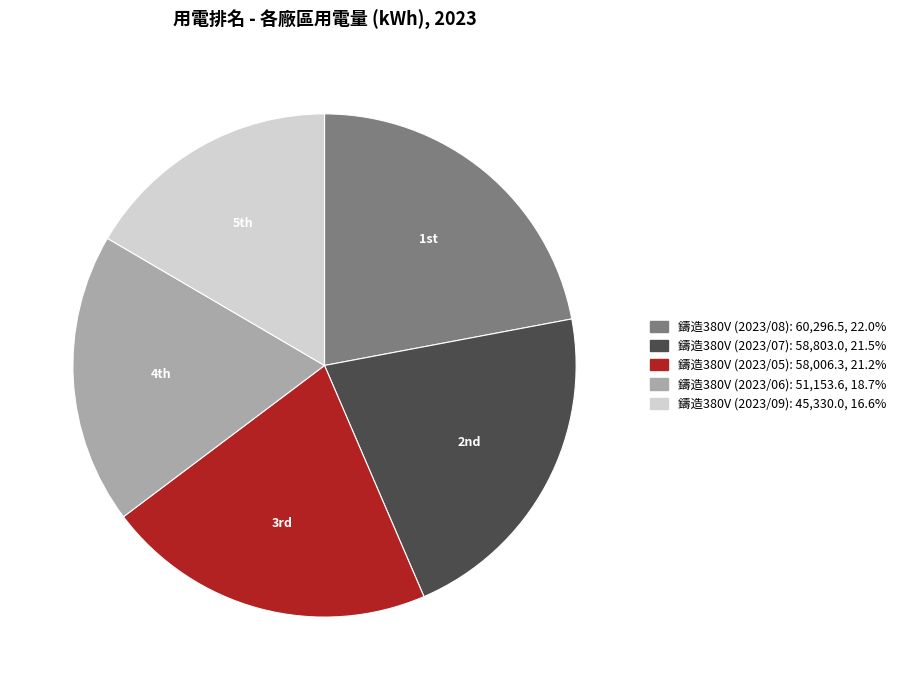

What is the largest slice in the pie chart?

鑄造380V (2023/08)